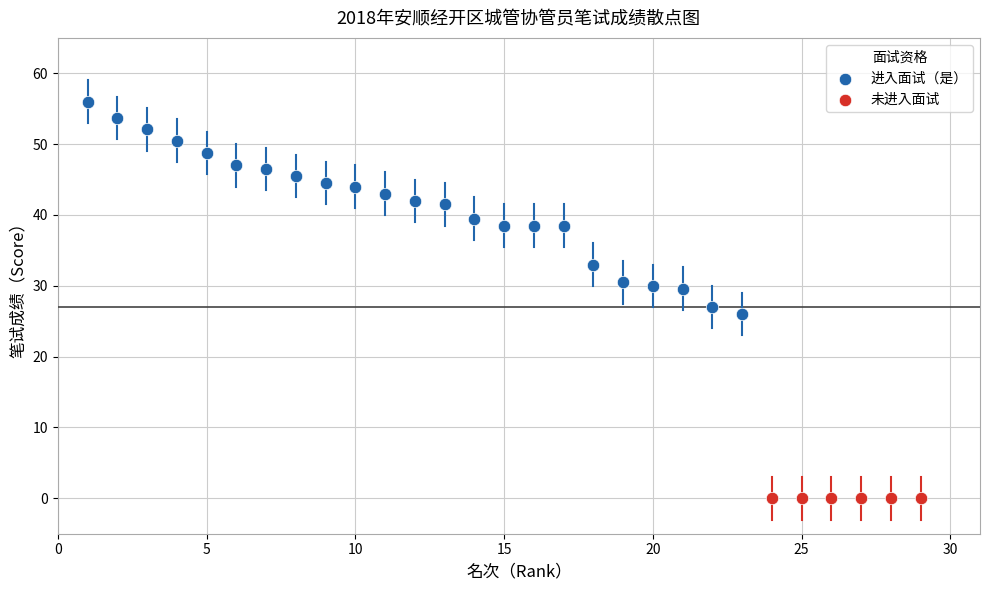

Which series reaches the maximum Y coordinate?

进入面试（是）